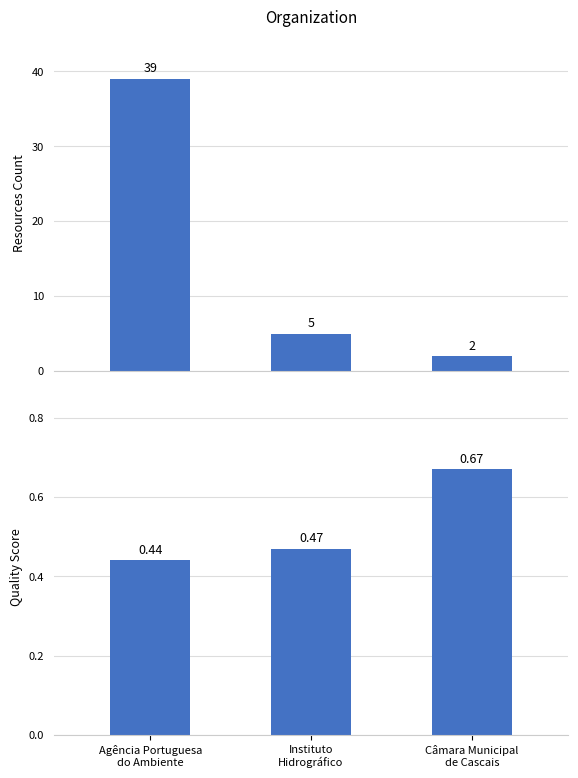

How many groups of bars are there?

3